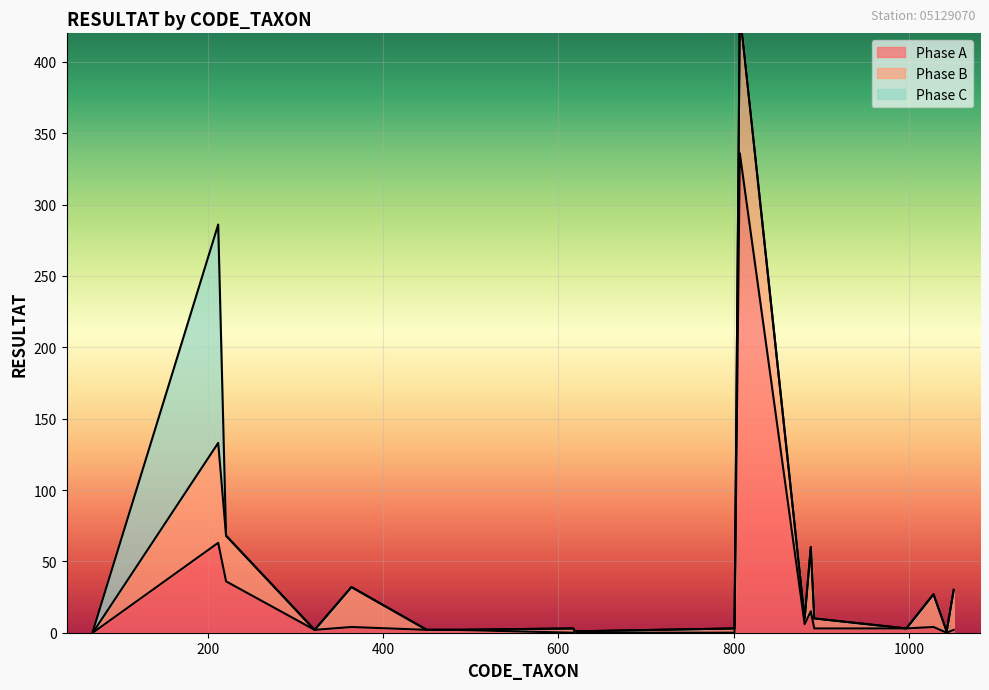

Is the value of Phase C at 69 greater than the value of Phase B at 1028?

No